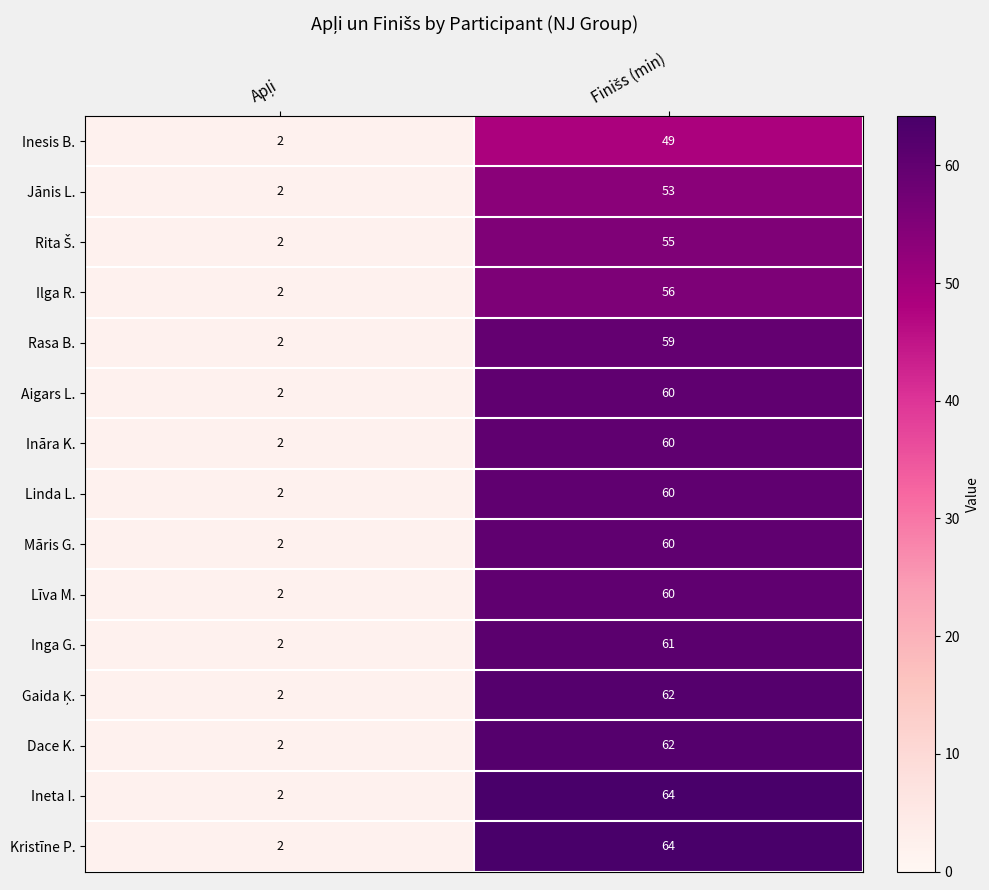

What is the sum of all Kristīne P. values?

66